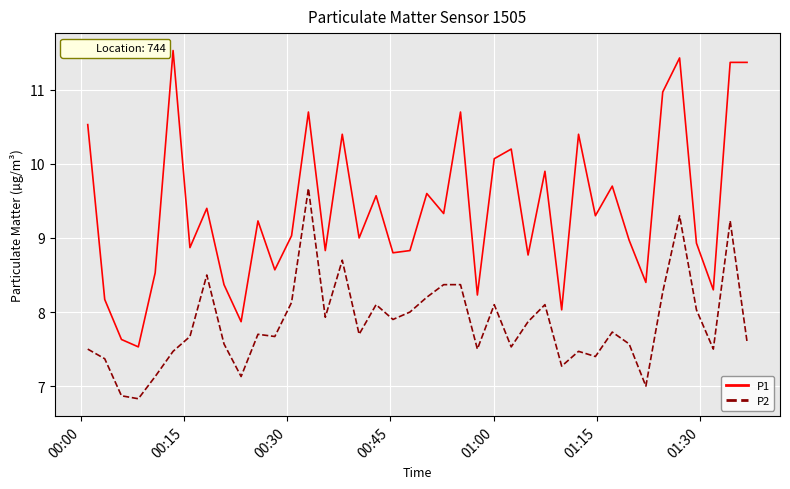

Rank the series by their maximum value, from highest to lowest.

P1, P2